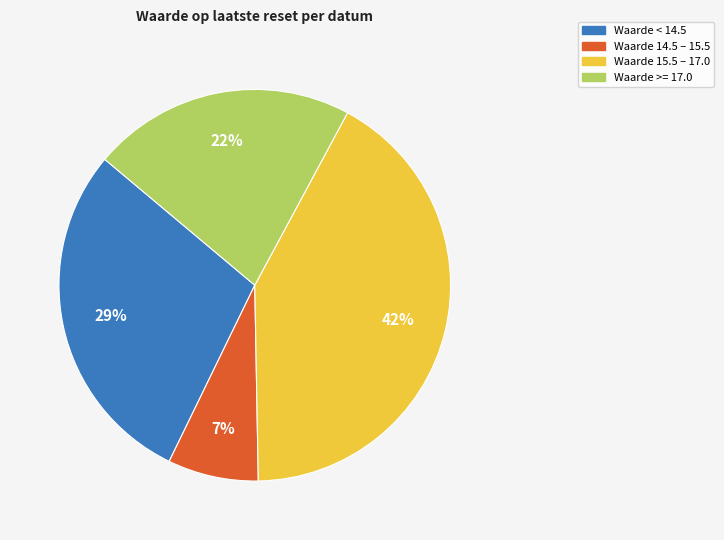

Does any single category account for the majority?

No